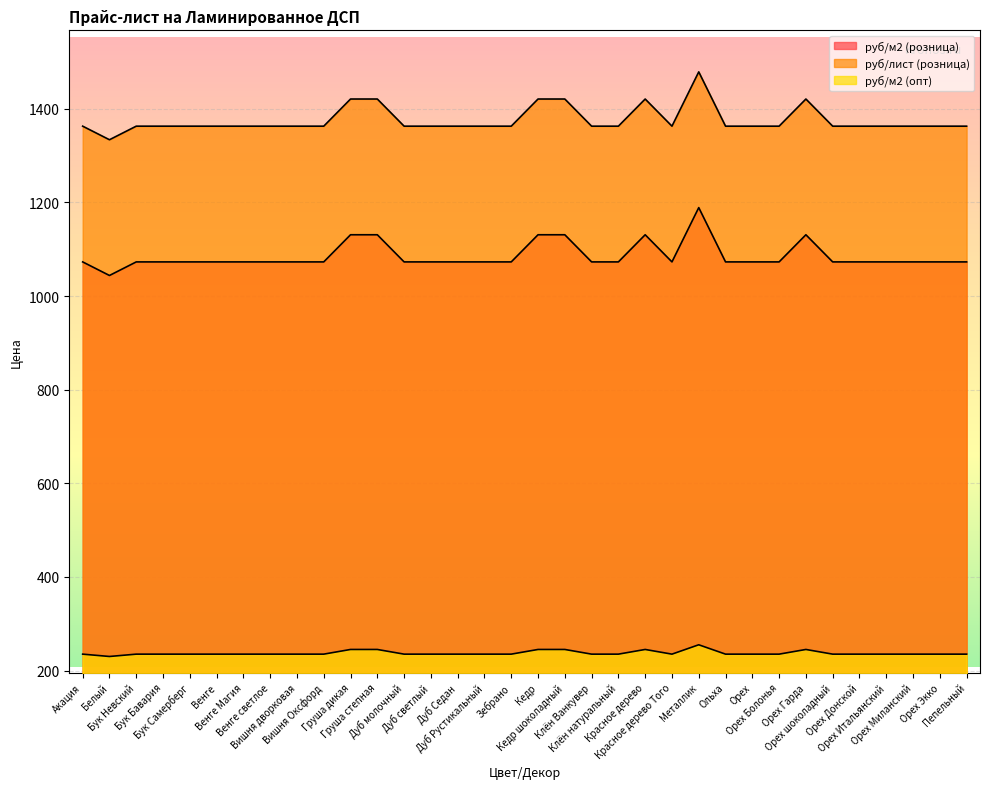

Rank the series by their maximum value, from highest to lowest.

руб/лист (розница), руб/м2 (розница), руб/м2 (опт)